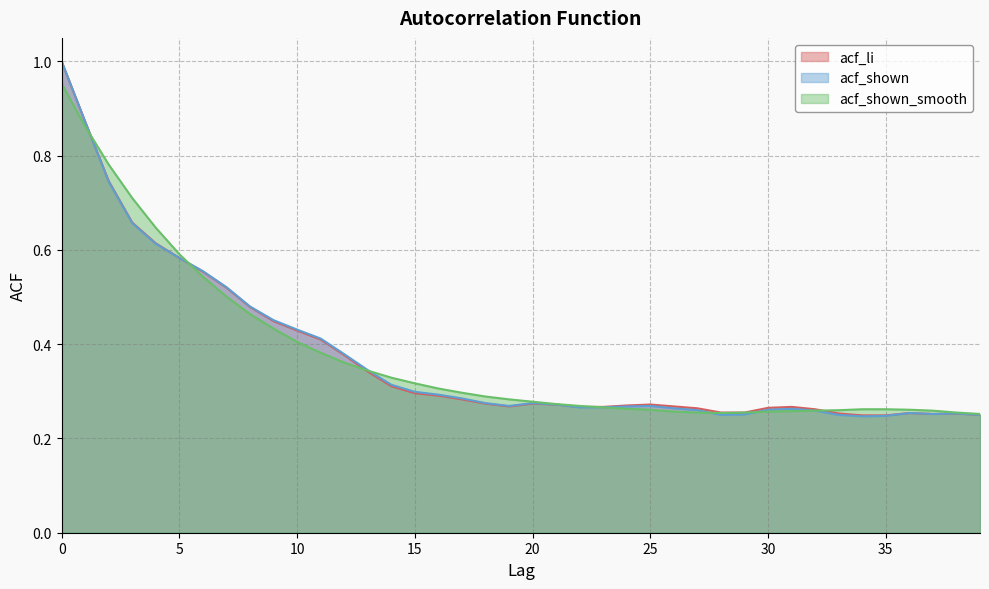

What is the value of the acf_shown_smooth point at the 28th from the left?

0.3